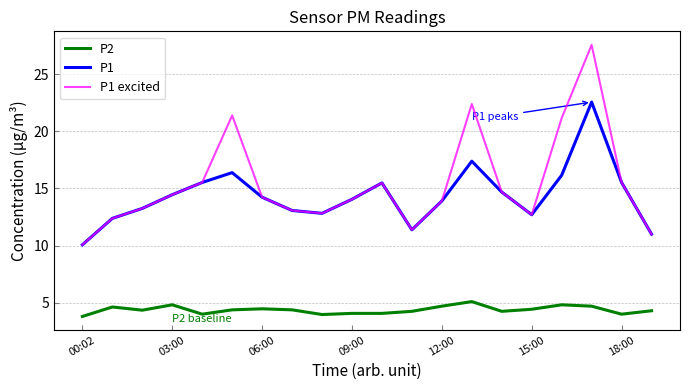

How many lines are shown in the chart?

3